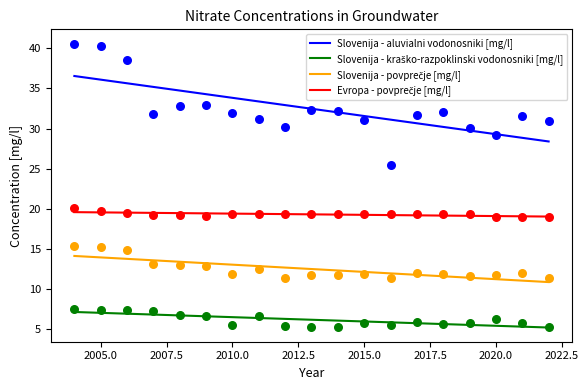

What are all the series names shown in the legend?

Slovenija - aluvialni vodonosniki [mg/l], Slovenija - kraško-razpoklinski vodonosniki [mg/l], Slovenija - povprečje [mg/l], Evropa - povprečje [mg/l]